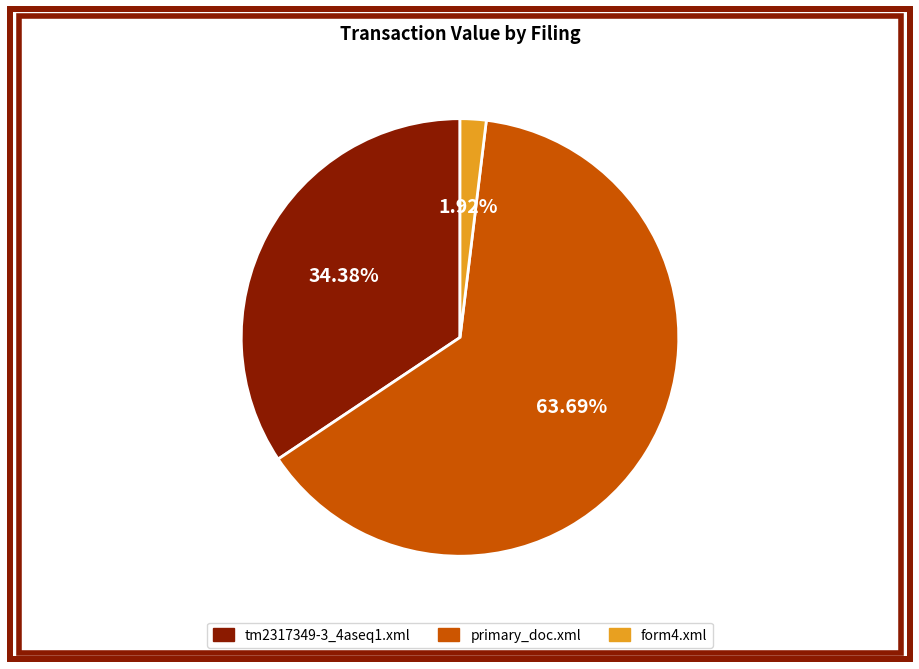

Between primary_doc.xml and tm2317349-3_4aseq1.xml, which is larger?

primary_doc.xml